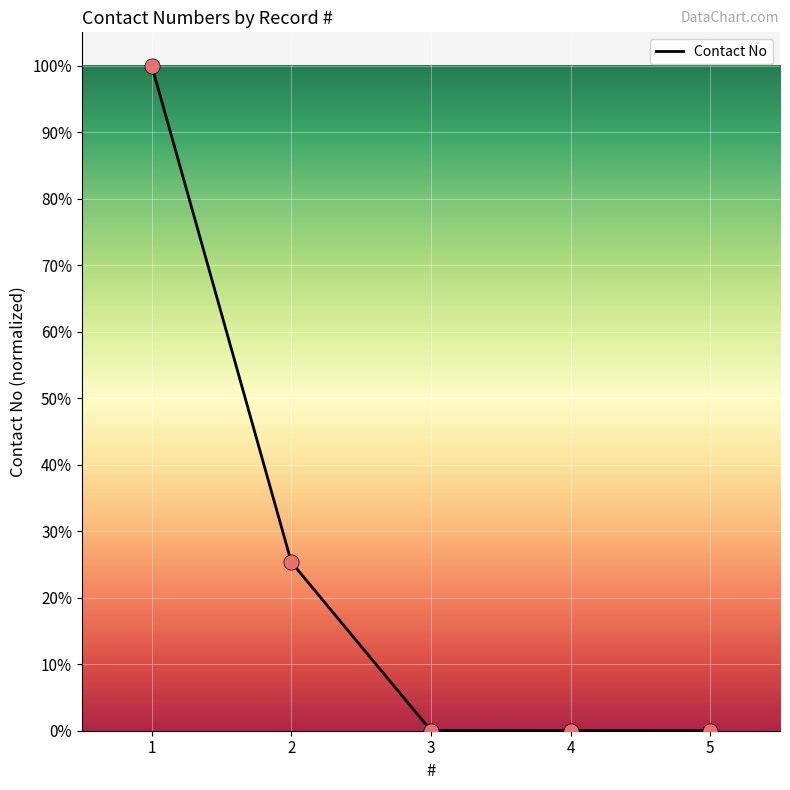

Between 1 and 4, which is larger?

1